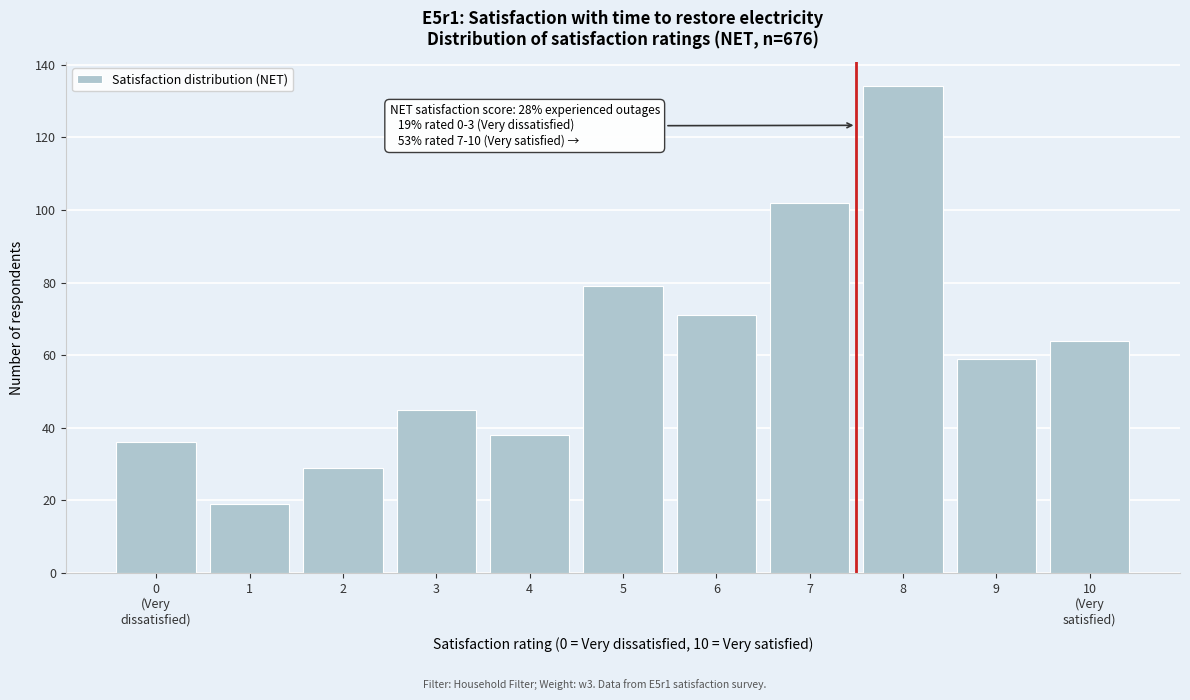

Reading left to right, list all the values displayed in this chart.

36	19	29	45	38	79	71	102	134	59	64